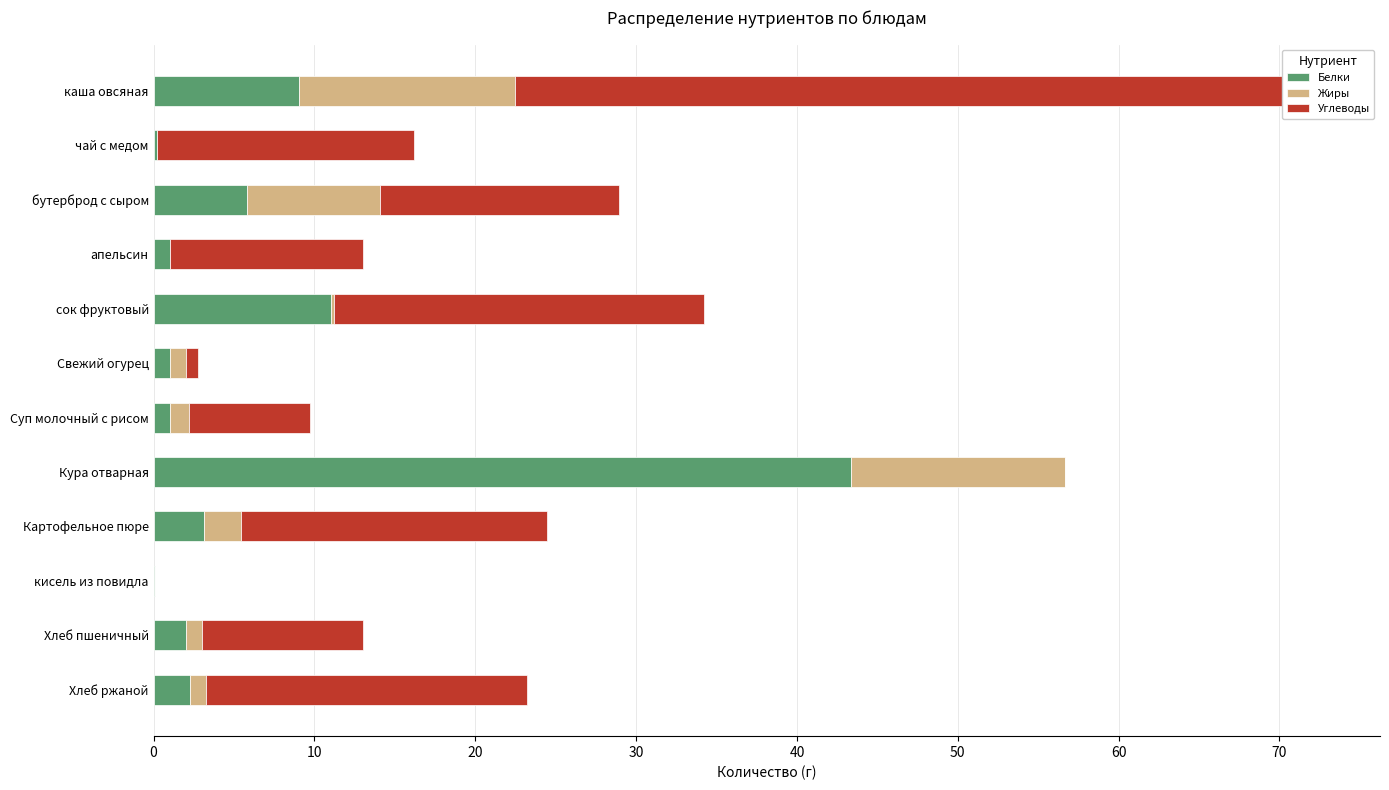

Between каша овсяная and Хлеб ржаной, which series saw the biggest shift?

Углеводы